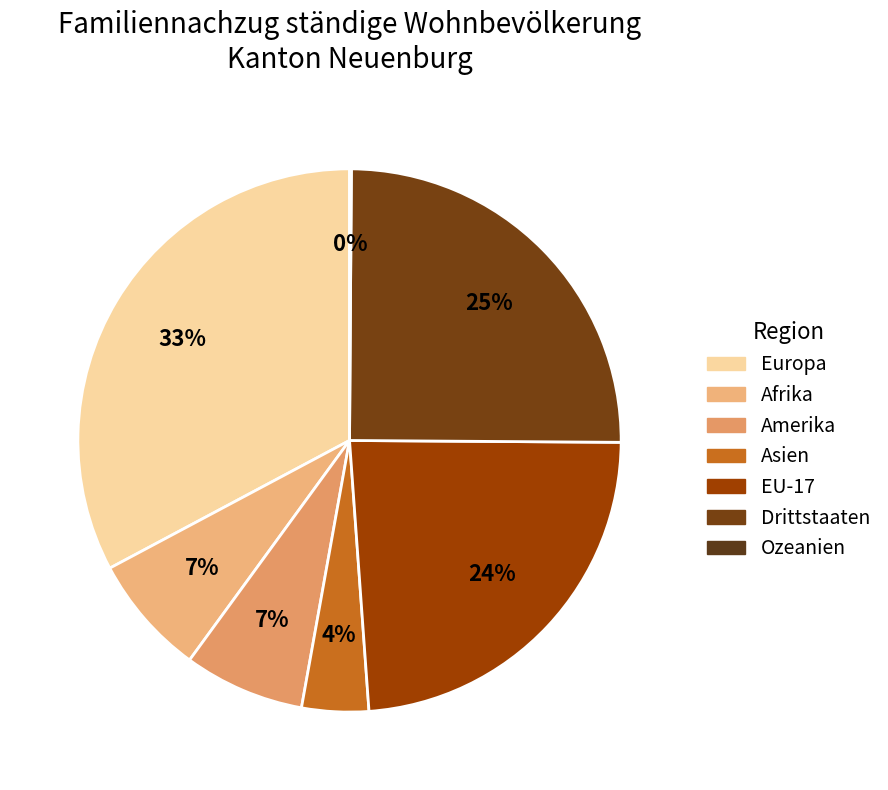

How much of the chart is everything except Amerika?

92.8%